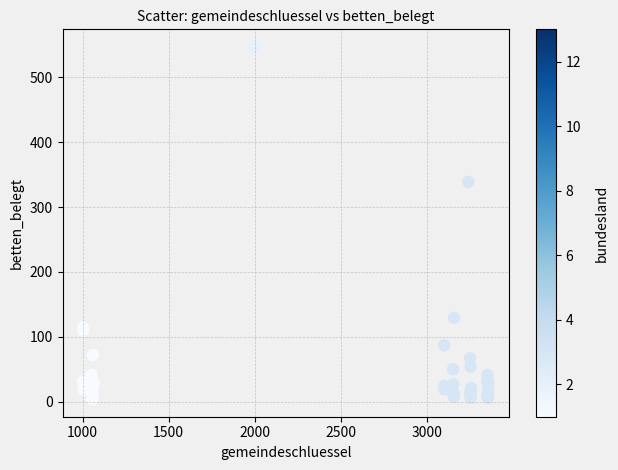

What Y value in the scatter plot is closest to 275?

339